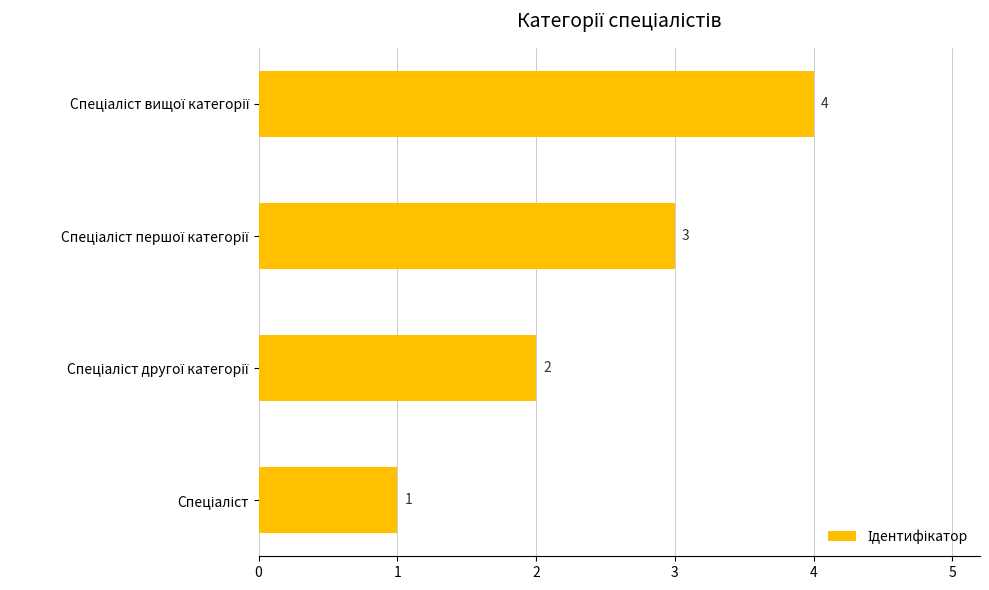

What is the difference between the maximum and minimum values?

3